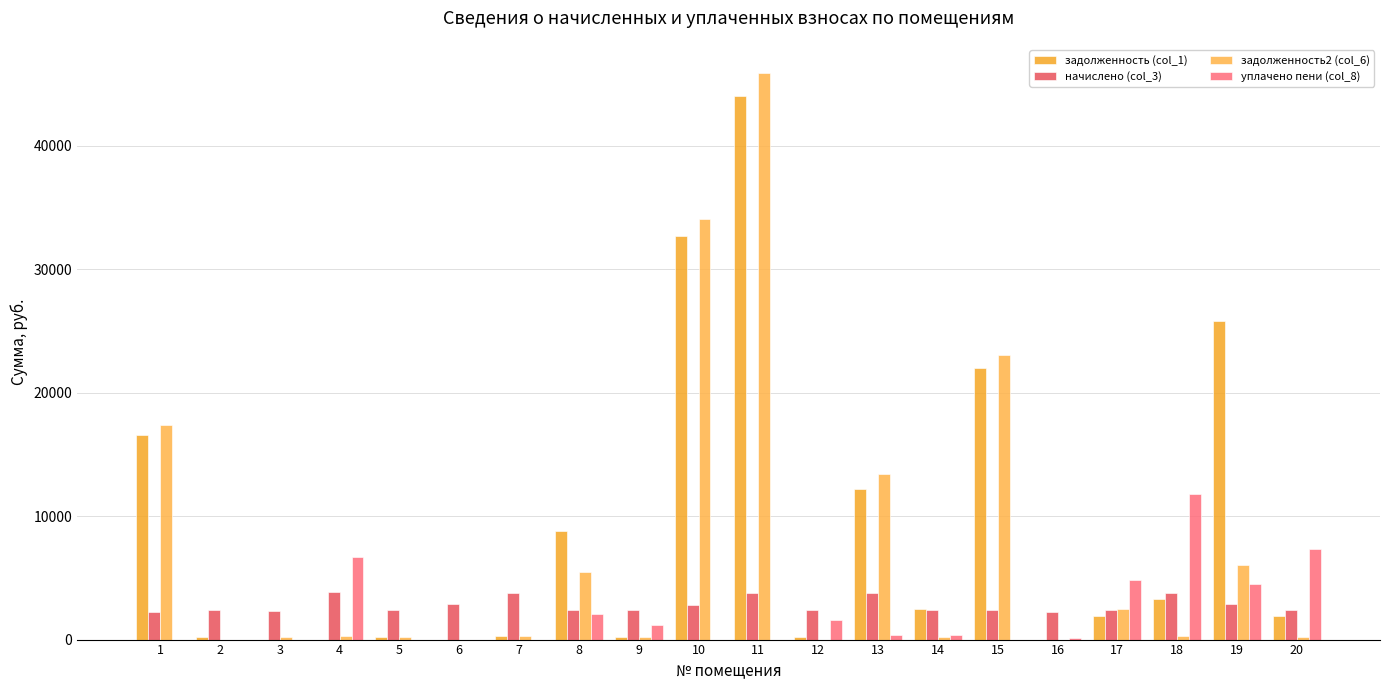

What is the sum of the задолженность2 (col_6) values at 19 and 16?

6024.3